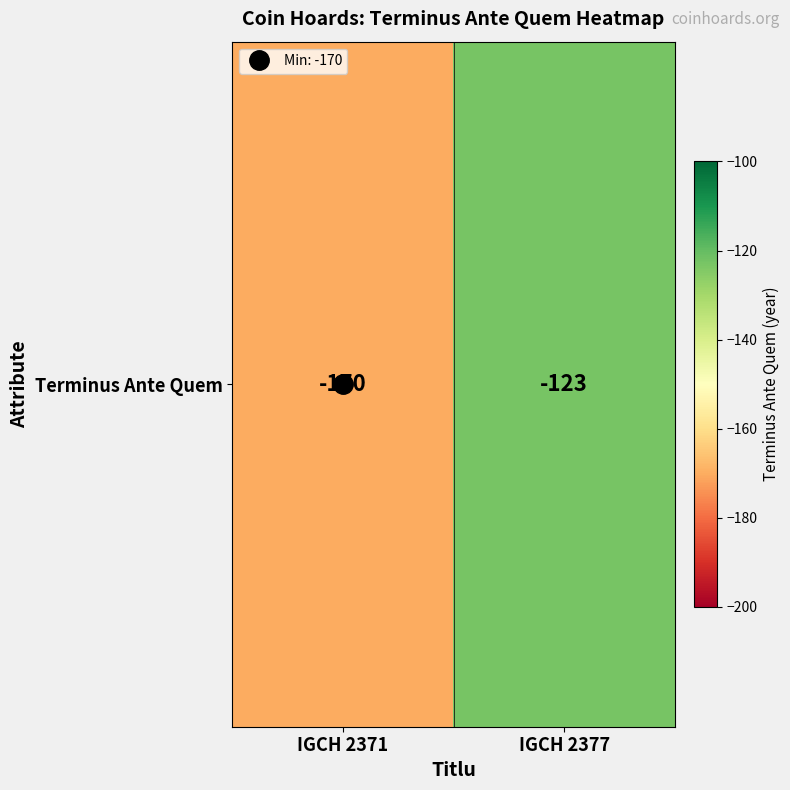

The value at IGCH 2371 is -239. True or false?

False